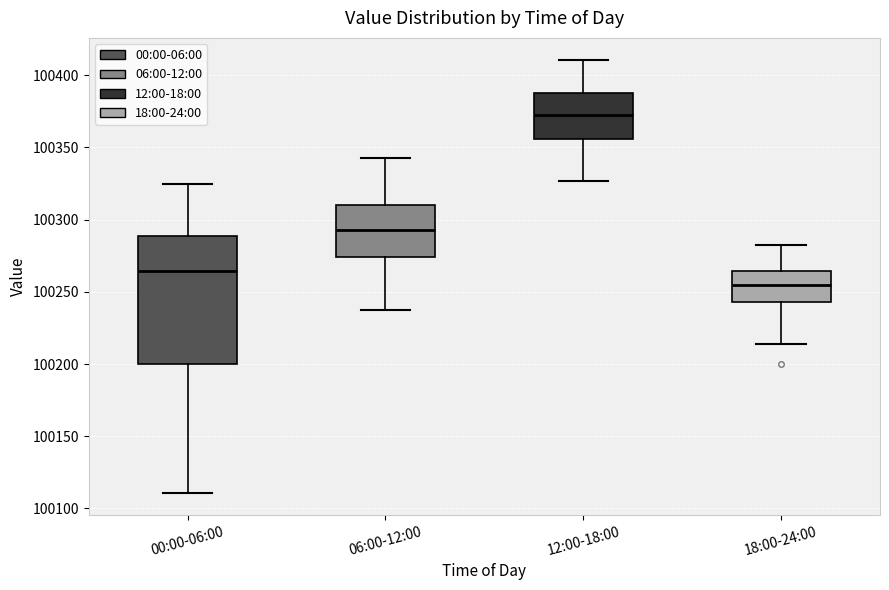

Which box's median line is the lowest?

18:00-24:00